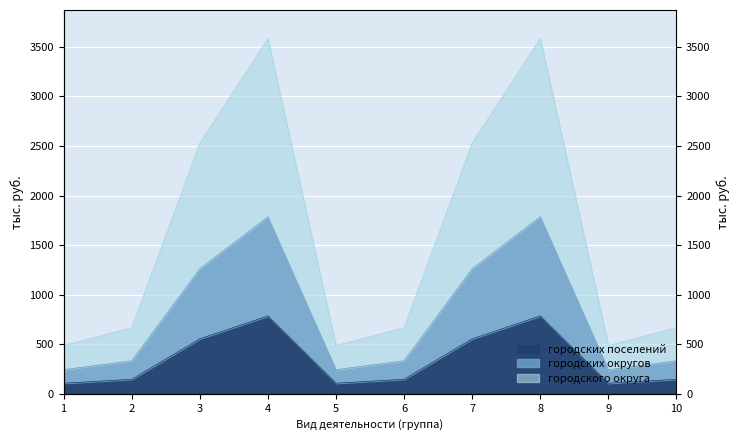

True or false: городского округа (col_3) and городских поселений (col_5) intersect in this chart.

False